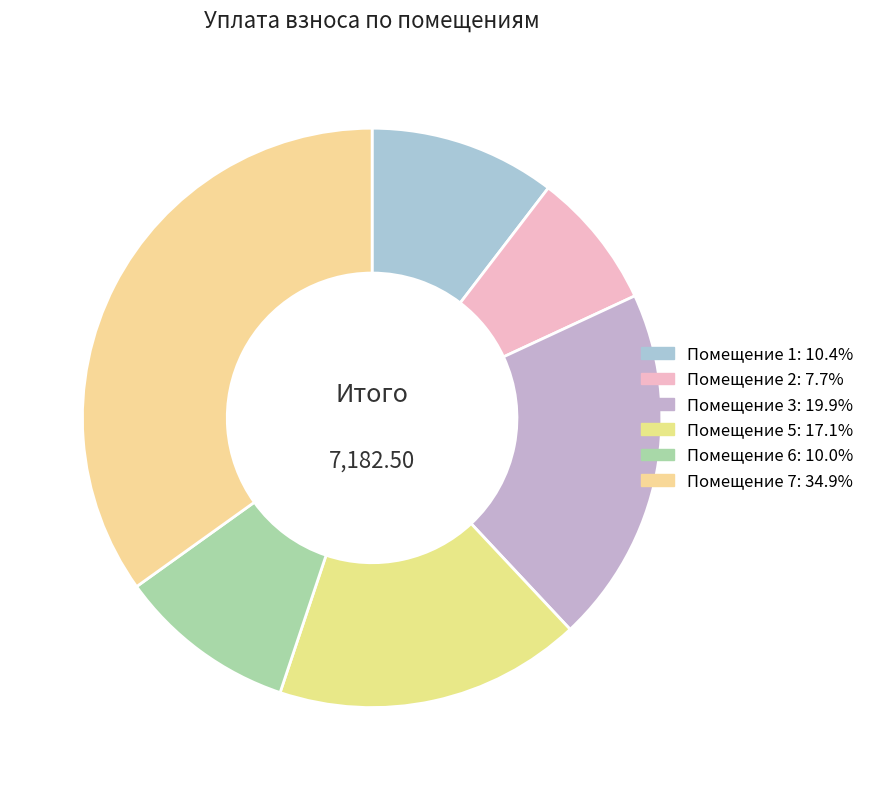

Count the number of slices in the pie.

6